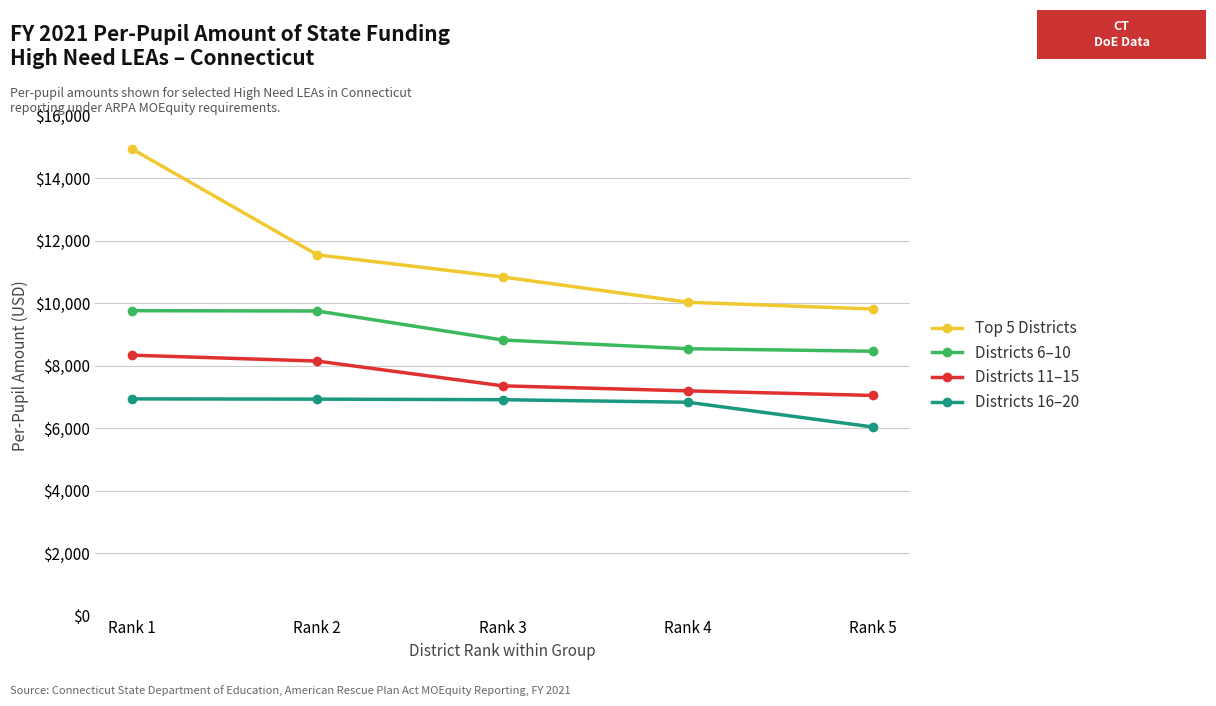

Rank the series by their maximum value, from lowest to highest.

Districts 16–20, Districts 11–15, Districts 6–10, Top 5 Districts